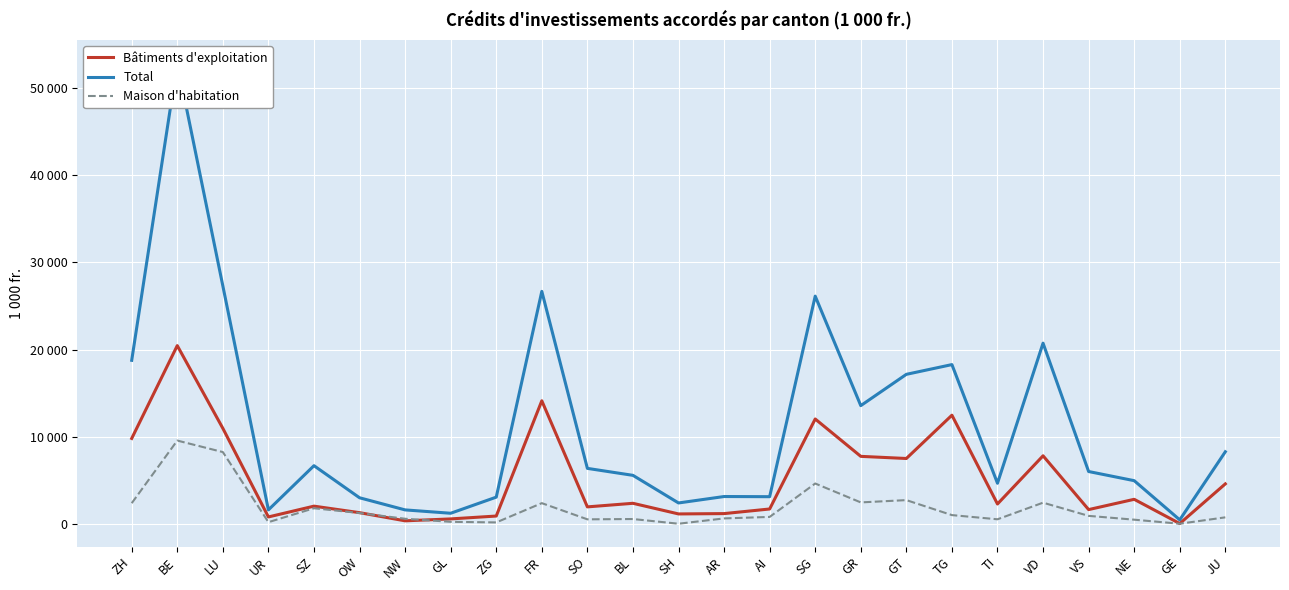

What is the average value of the Maison d'habitation series?

1794.6